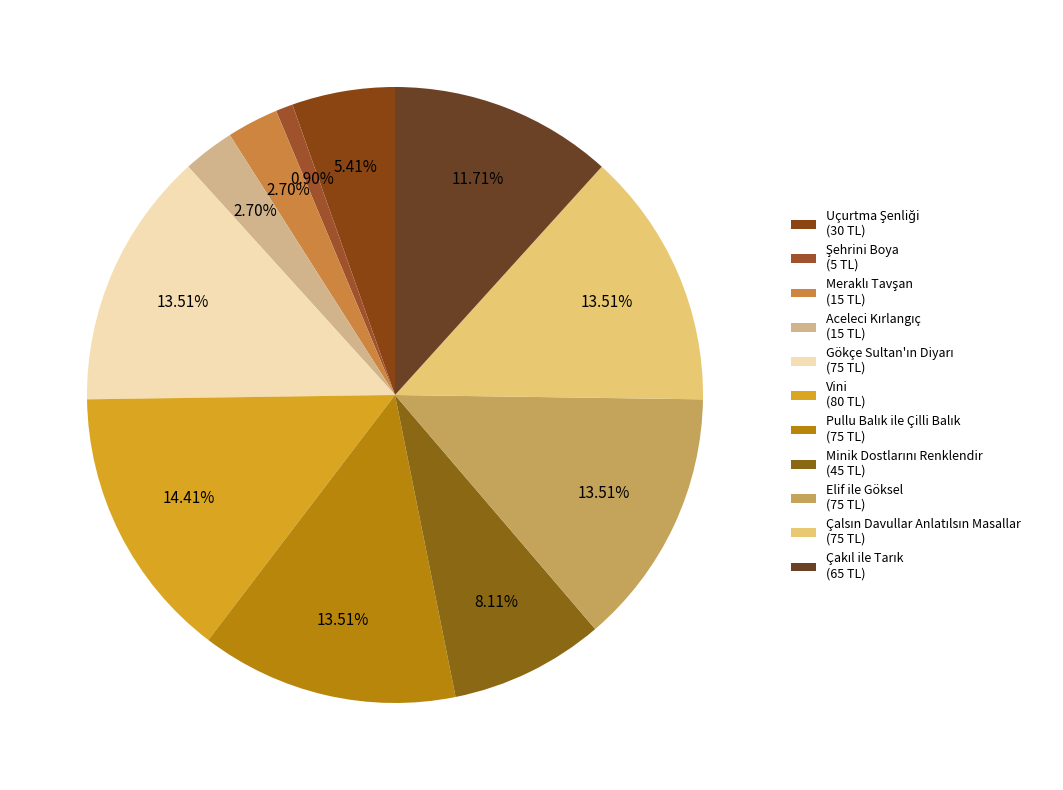

How many slices are in this pie chart?

11